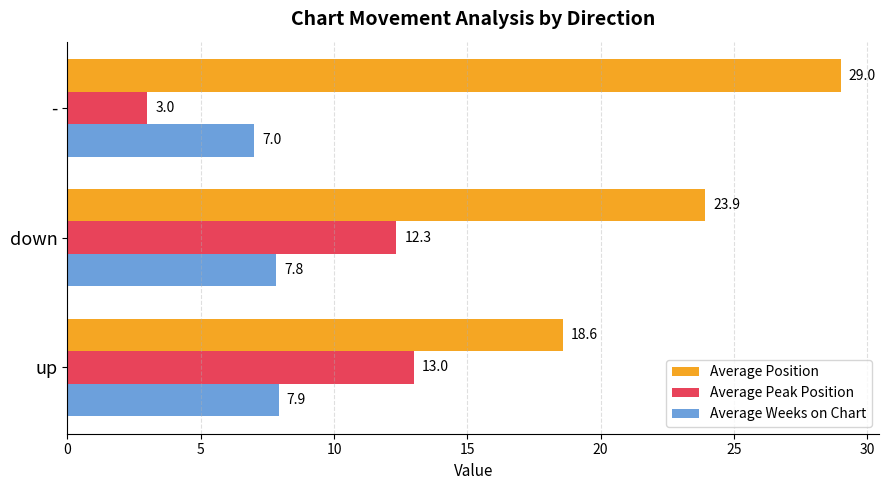

True or false: Average Position has a value of 18.6 at up.

True